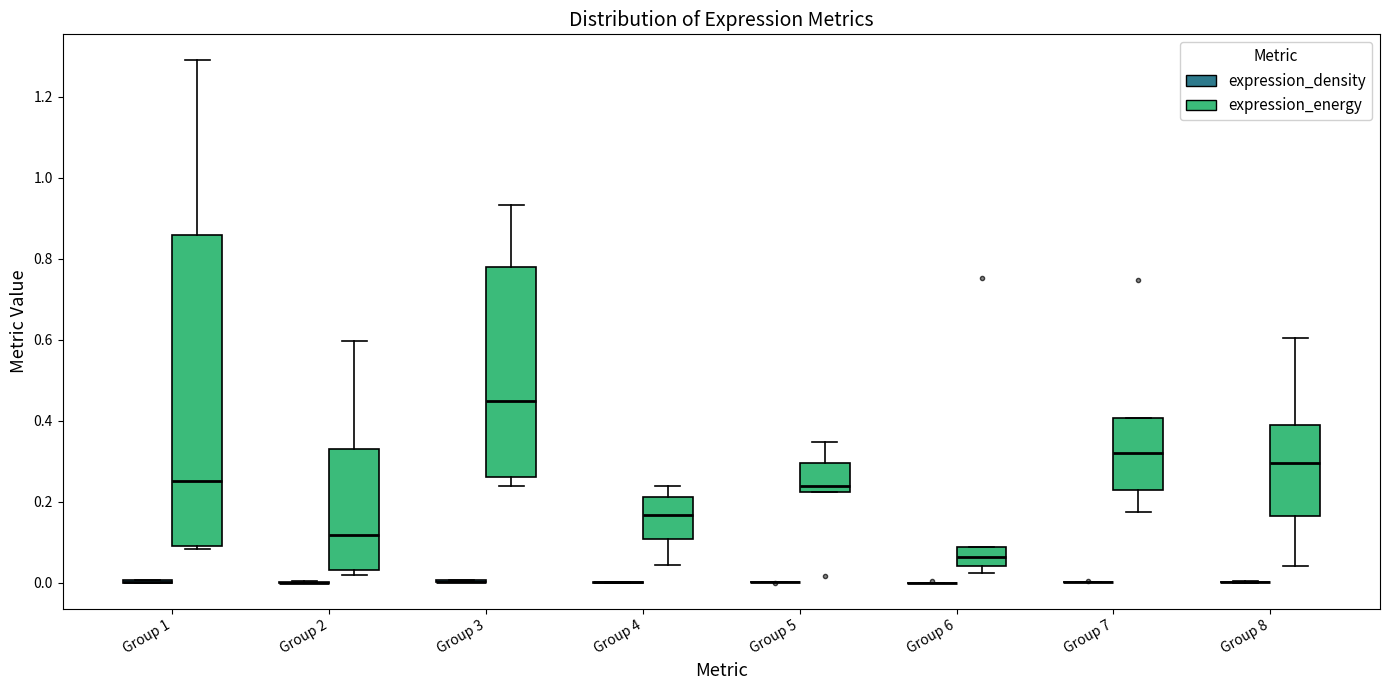

Reading left to right, read every box against the y-axis: the position of its median line, the range the box covers, and the ends of its whiskers. The values are not printed on the chart, so give them approximately, as read against the axis.

Group 1 (expression_density): box collapsed to a line at 0.00, whiskers 0.00 to 0.00
Group 1 (expression_energy): median 0.26, box 0.10 to 0.86, whiskers 0.08 to 1.30
Group 2 (expression_density): box collapsed to a line at 0.00, whiskers 0.00 to 0.00
Group 2 (expression_energy): median 0.12, box 0.04 to 0.34, whiskers 0.02 to 0.60
Group 3 (expression_density): box collapsed to a line at 0.00, whiskers 0.00 to 0.00
Group 3 (expression_energy): median 0.44, box 0.26 to 0.78, whiskers 0.24 to 0.94
Group 4 (expression_density): box collapsed to a line at 0.00, whiskers 0.00 to 0.00
Group 4 (expression_energy): median 0.16, box 0.10 to 0.22, whiskers 0.04 to 0.24
Group 5 (expression_density): box collapsed to a line at 0.00, whiskers 0.00 to 0.00
Group 5 (expression_energy): median 0.24, box 0.22 to 0.30, whiskers 0.22 to 0.34
Group 6 (expression_density): box collapsed to a line at 0.00, whiskers 0.00 to 0.00
Group 6 (expression_energy): median 0.06, box 0.04 to 0.08, whiskers 0.02 to 0.08
Group 7 (expression_density): box collapsed to a line at 0.00, whiskers 0.00 to 0.00
Group 7 (expression_energy): median 0.32, box 0.22 to 0.40, whiskers 0.18 to 0.40
Group 8 (expression_density): box collapsed to a line at 0.00, whiskers 0.00 to 0.00
Group 8 (expression_energy): median 0.30, box 0.16 to 0.40, whiskers 0.04 to 0.60